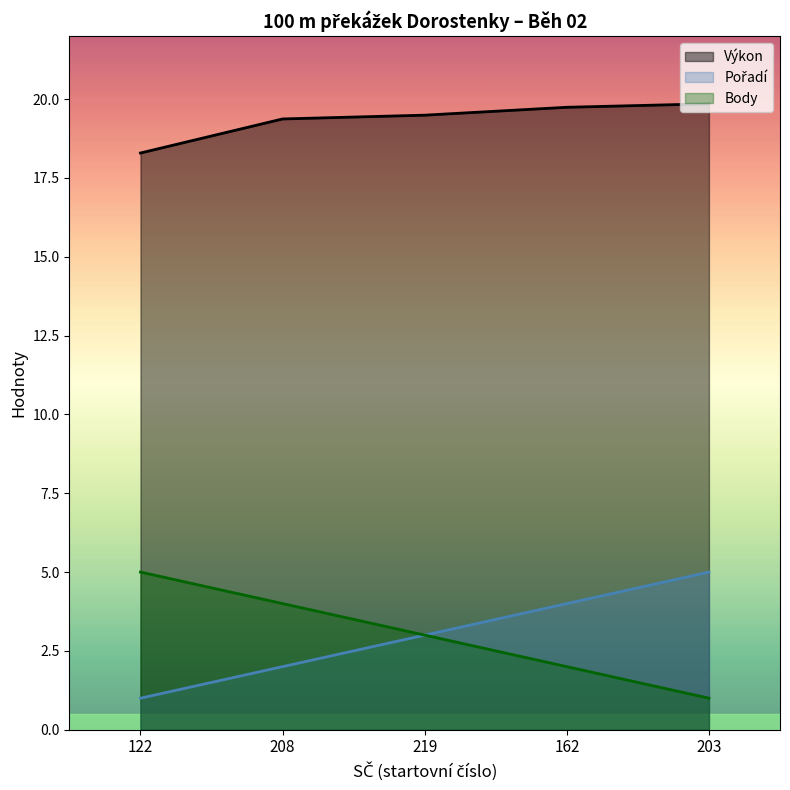

Which series changed the most between 122 and 203?

Pořadí